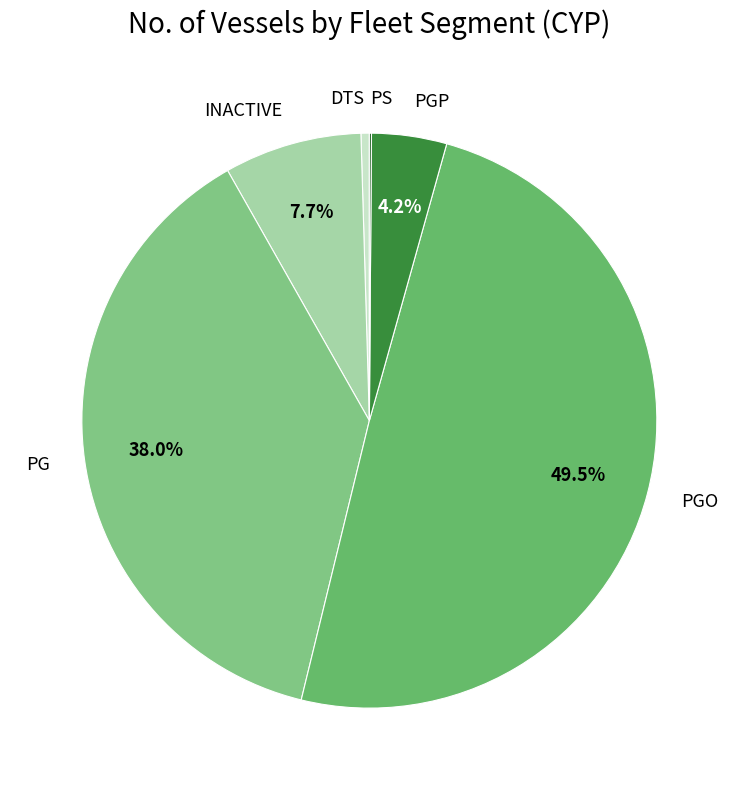

Which slice is the largest?

PGO